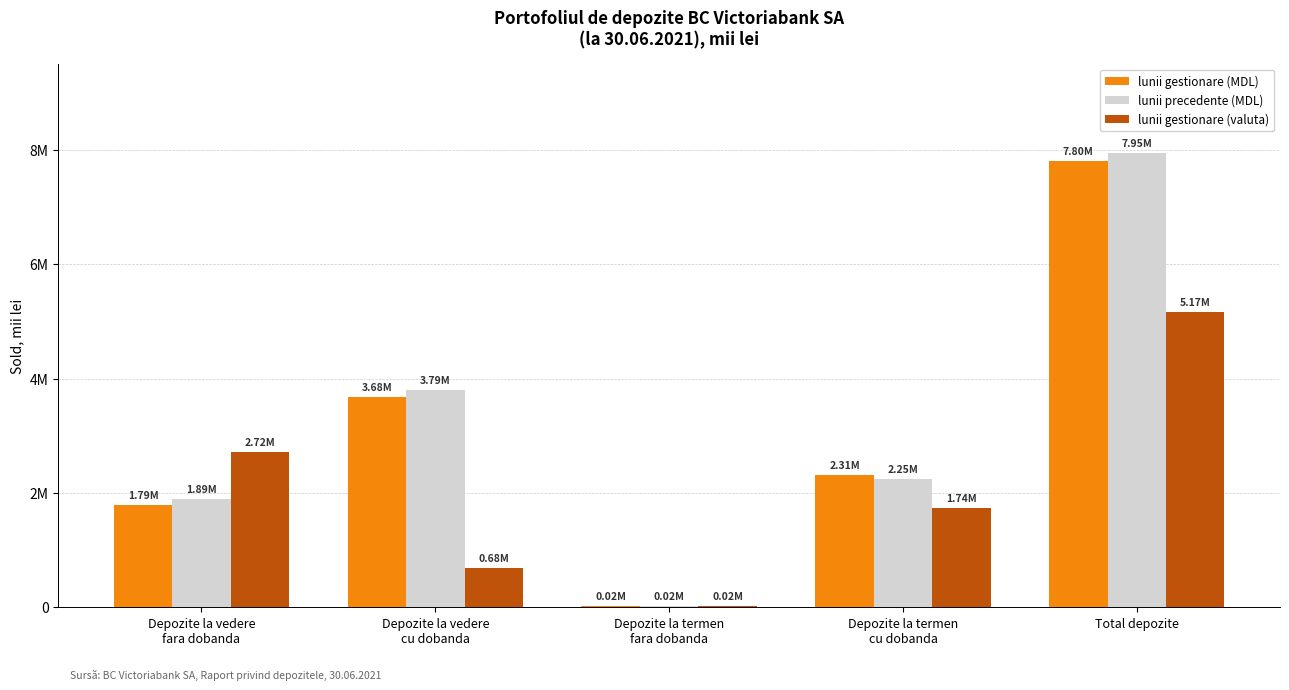

What is the value of the lunii precedente (MDL) bar at the 1st from the left?

1889444.8